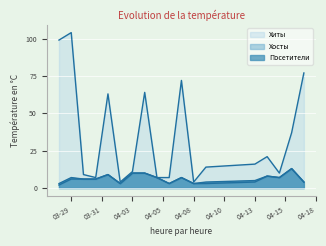

How many data points in Хосты are above 6?

8